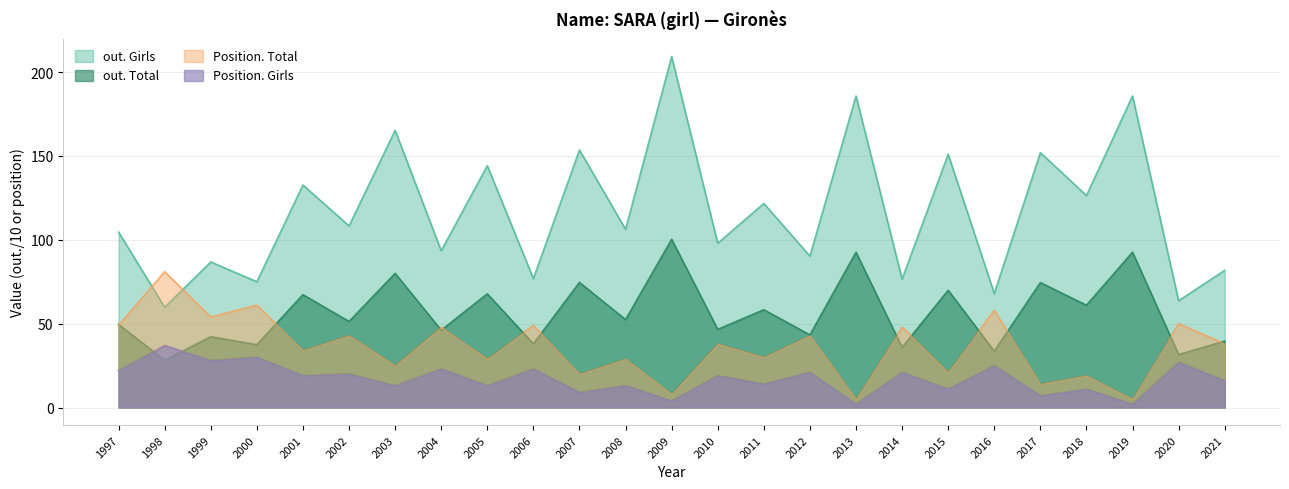

Rank the series by their maximum value, from lowest to highest.

Position. Girls, Position. Total, out. Total, out. Girls